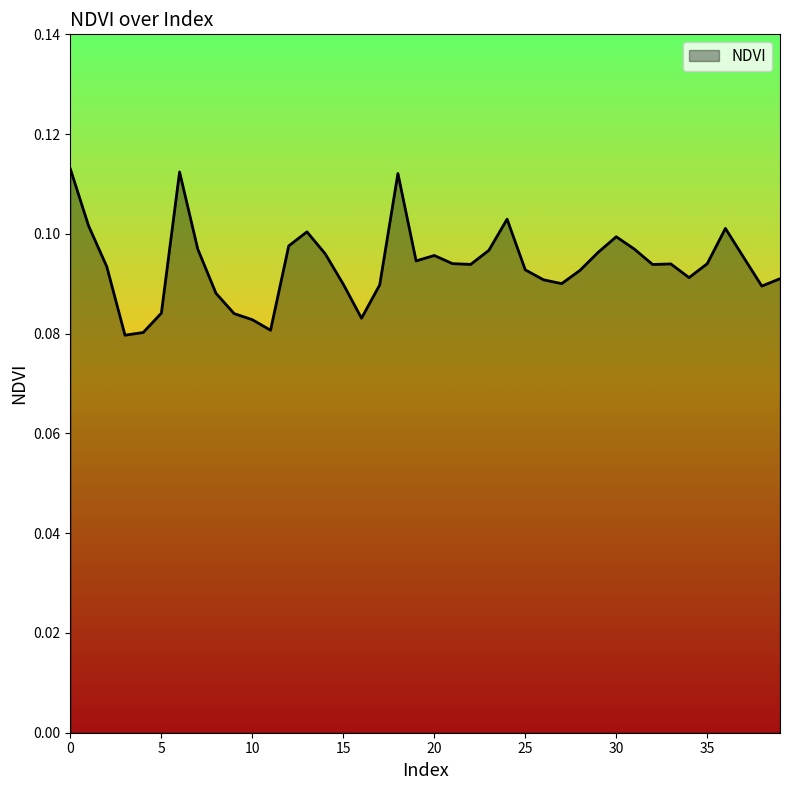

How many lines are shown in the chart?

1